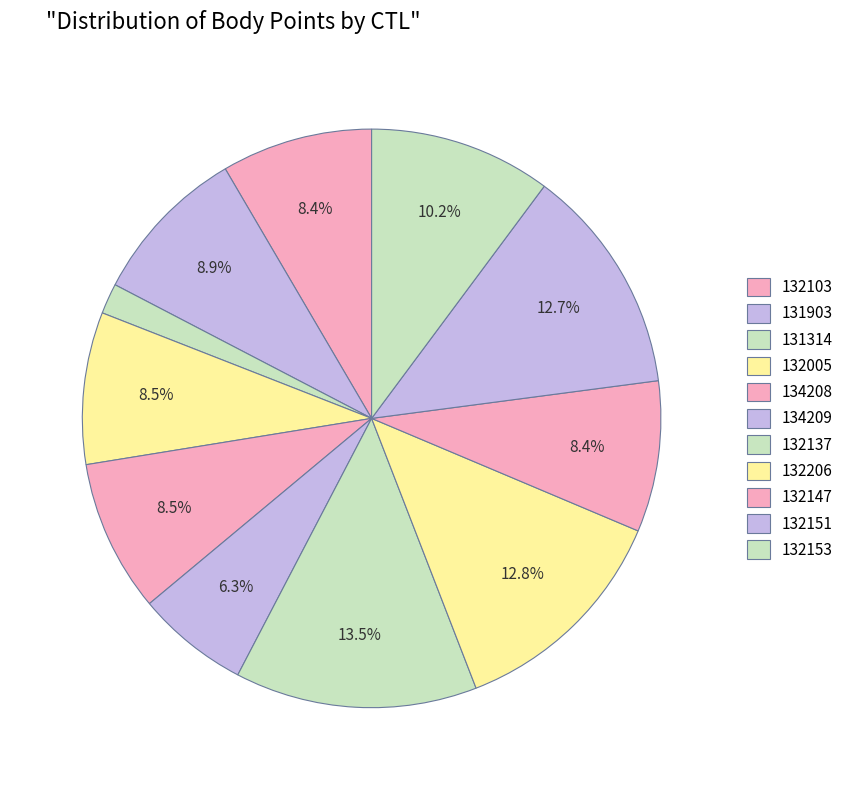

To the nearest percent, what is the difference between the 134208 and 132137 slice percentages?

5%